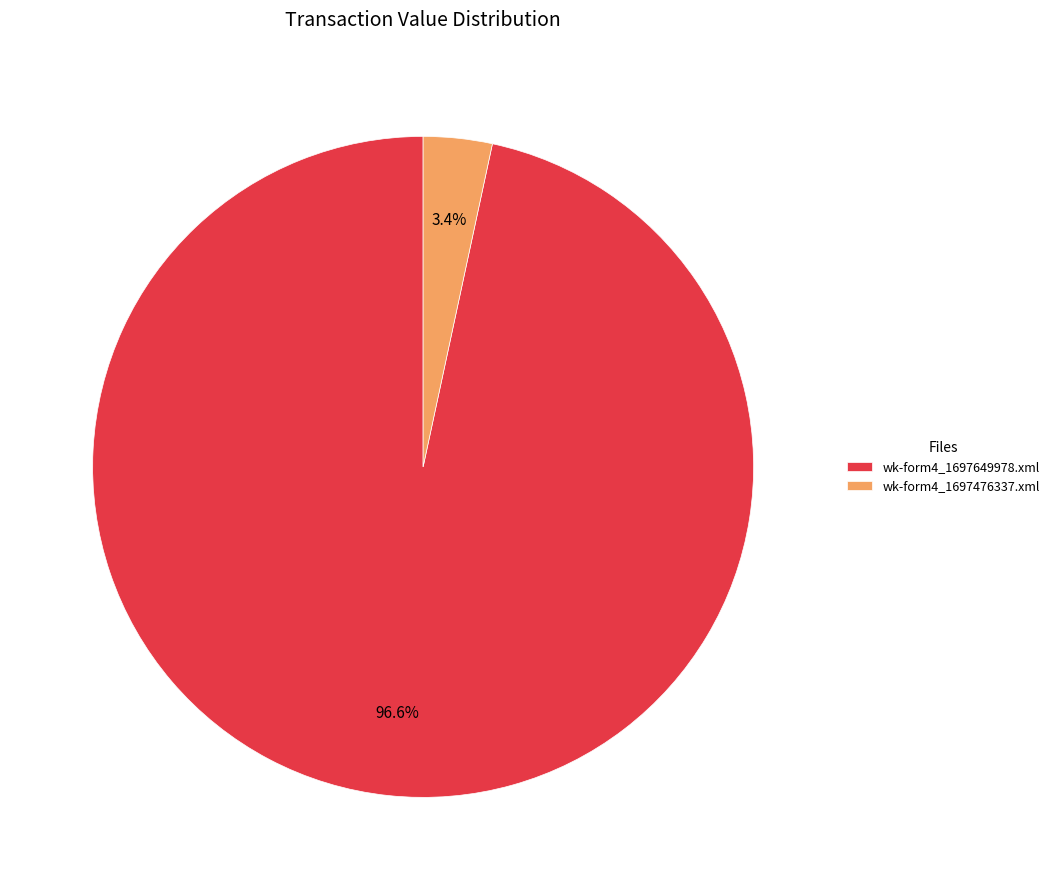

To the nearest percent, what is the difference between the wk-form4_1697476337.xml and wk-form4_1697649978.xml slice percentages?

93%